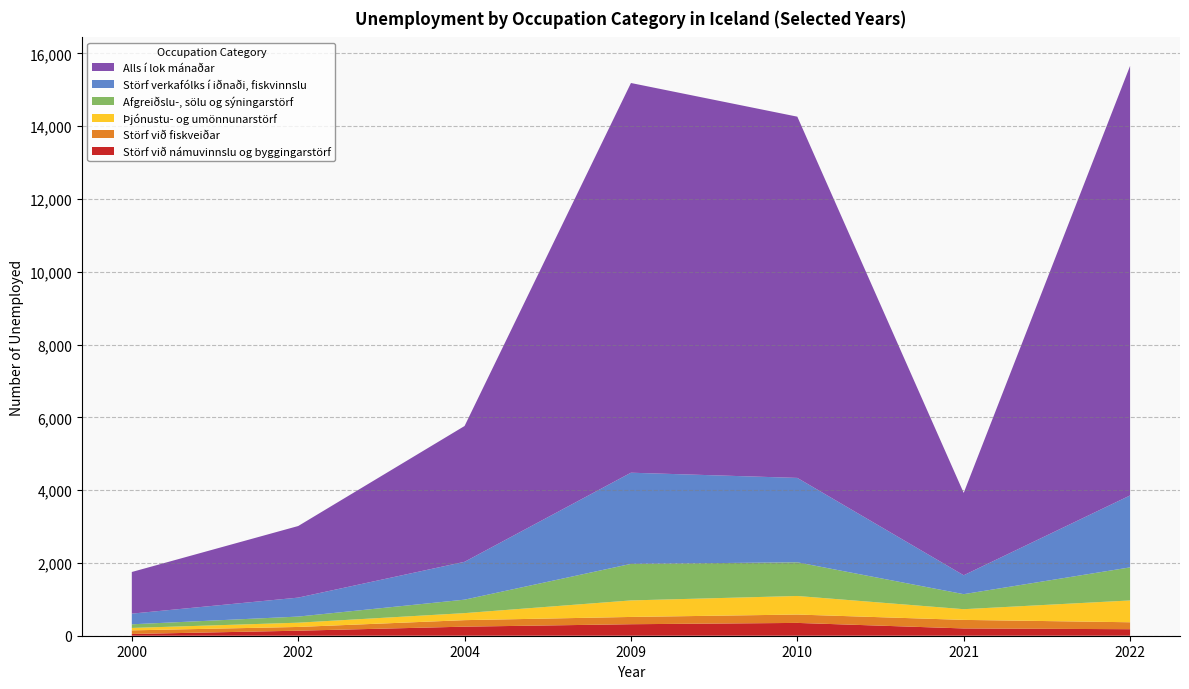

Reading left to right, list all the values displayed in this chart.

Störf við námuvinnslu og byggingarstörf: 2000=48	2002=138	2004=249	2009=316	2010=352	2021=200	2022=179
Störf við fiskveiðar: 2000=99	2002=103	2004=179	2009=200	2010=230	2021=235	2022=191
Þjónustu- og umönnunarstörf: 2000=67	2002=117	2004=193	2009=454	2010=510	2021=294	2022=599
Afgreiðslu-, sölu og sýningarstörf: 2000=100	2002=168	2004=370	2009=1004	2010=925	2021=413	2022=909
Störf verkafólks í iðnaði, fiskvinnslu: 2000=293	2002=521	2004=1040	2009=2505	2010=2319	2021=519	2022=1976
Alls í lok mánaðar: 2000=1144	2002=1967	2004=3731	2009=10707	2010=9925	2021=2263	2022=11802